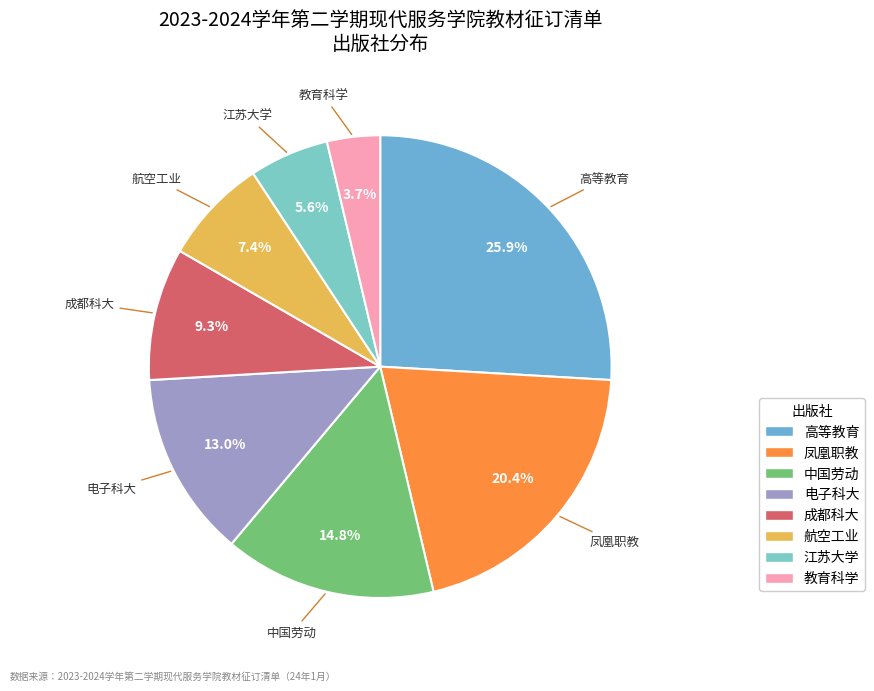

Approximately how many times larger is the value at 江苏大学 compared to 教育科学?

1.5